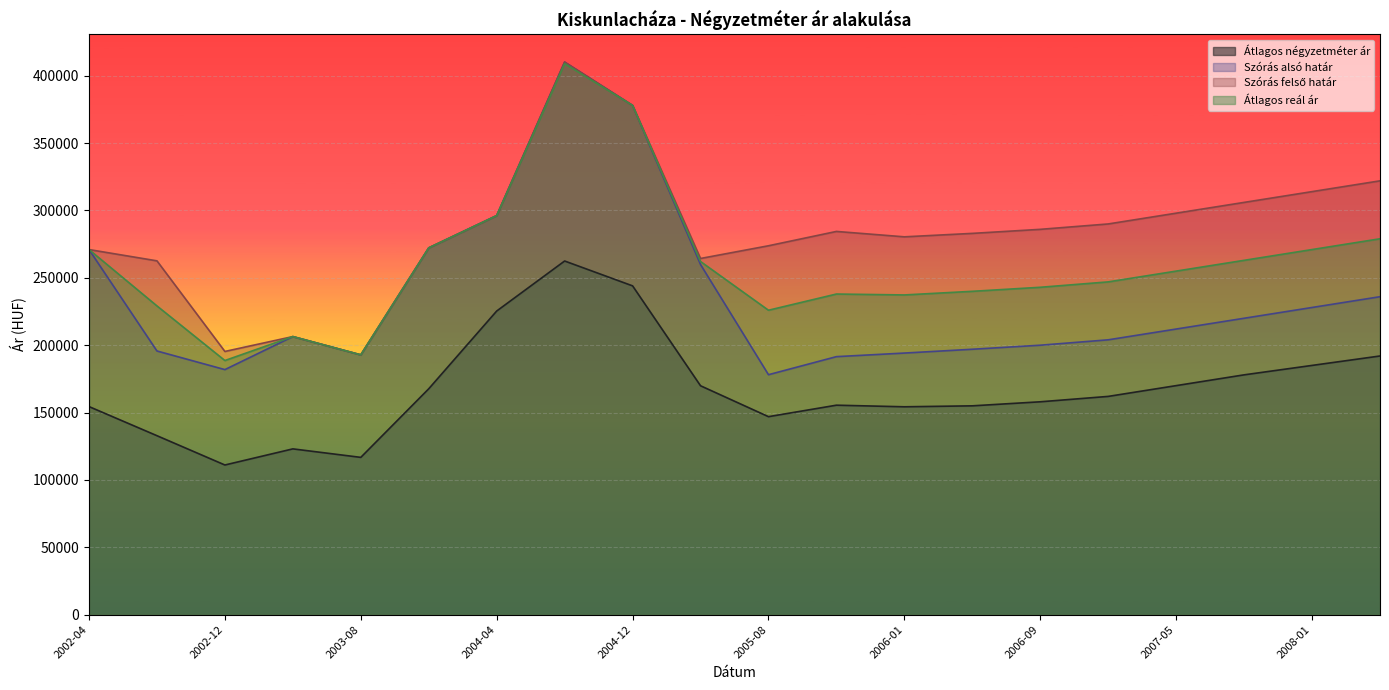

True or false: Átlagos négyzetméter ár and Szórás alsó határ cross at least once.

False